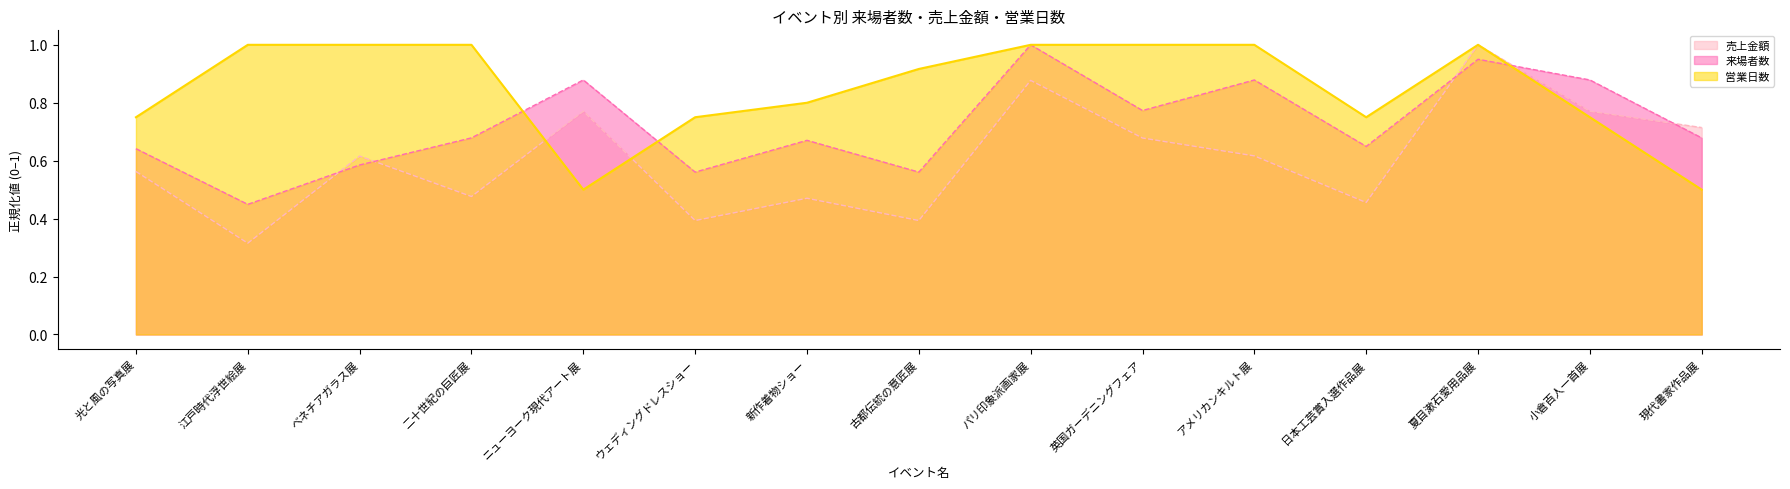

What position from the left is パリ印象派画家展?

9